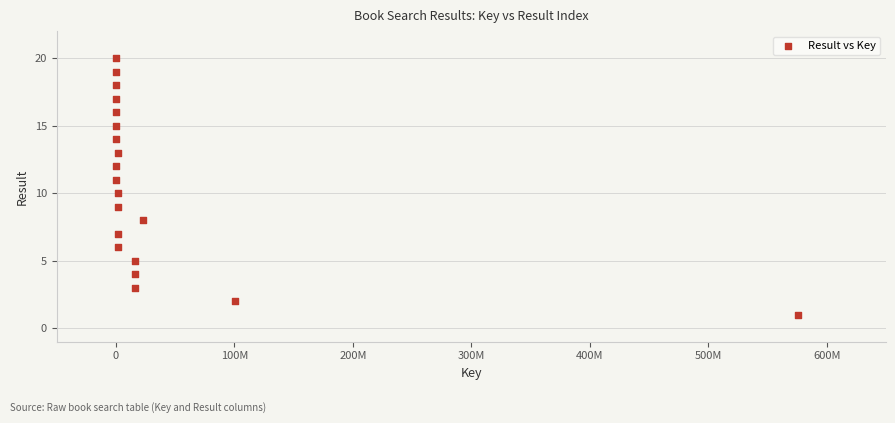

What is the range of X values (max minus min)?

575544152